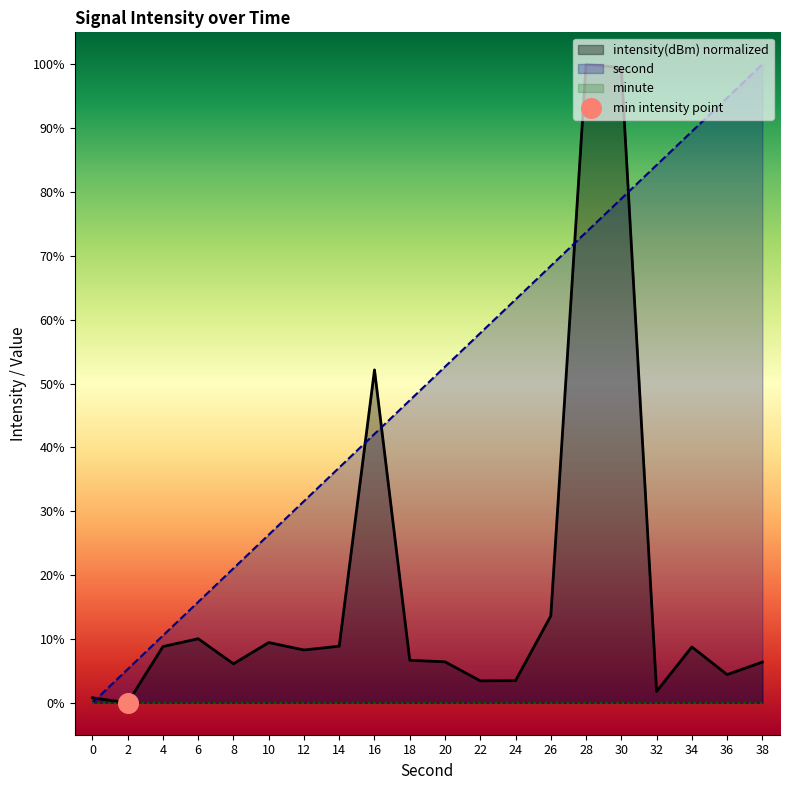

At which category is the sum across all series the highest?

30